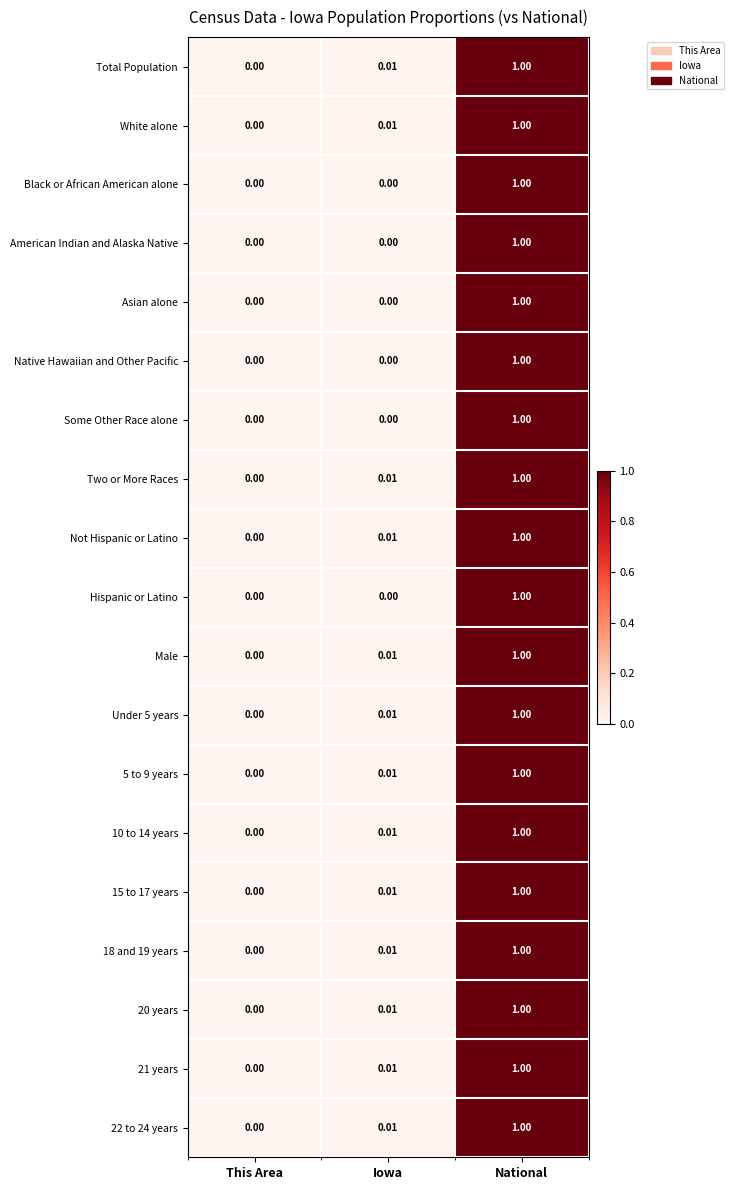

Which category has the highest value across all series?

National